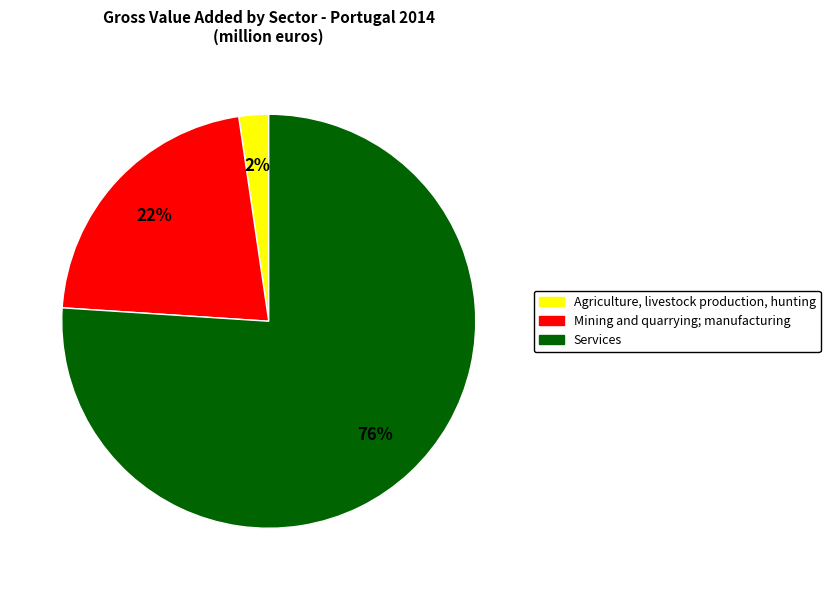

How many segments does this pie chart have?

3